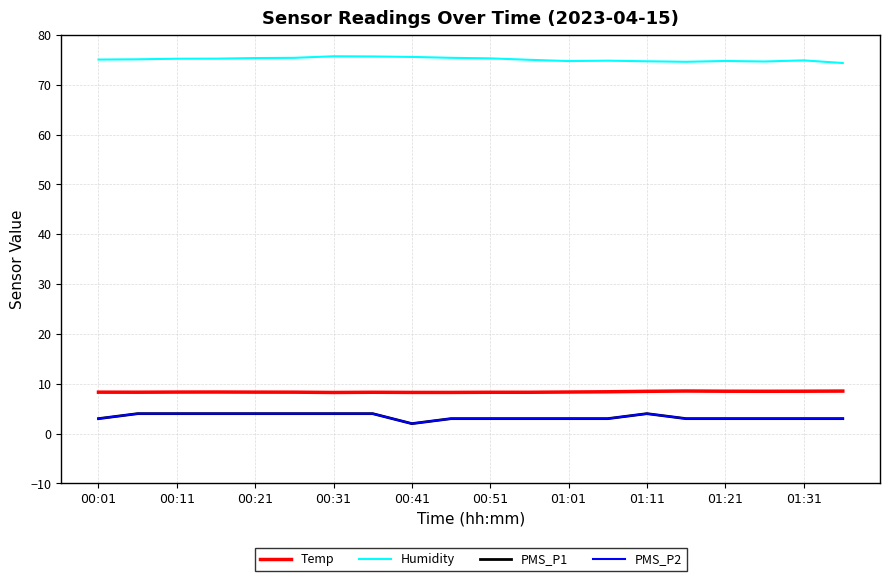

True or false: PMS_P1 and PMS_P2 intersect in this chart.

False